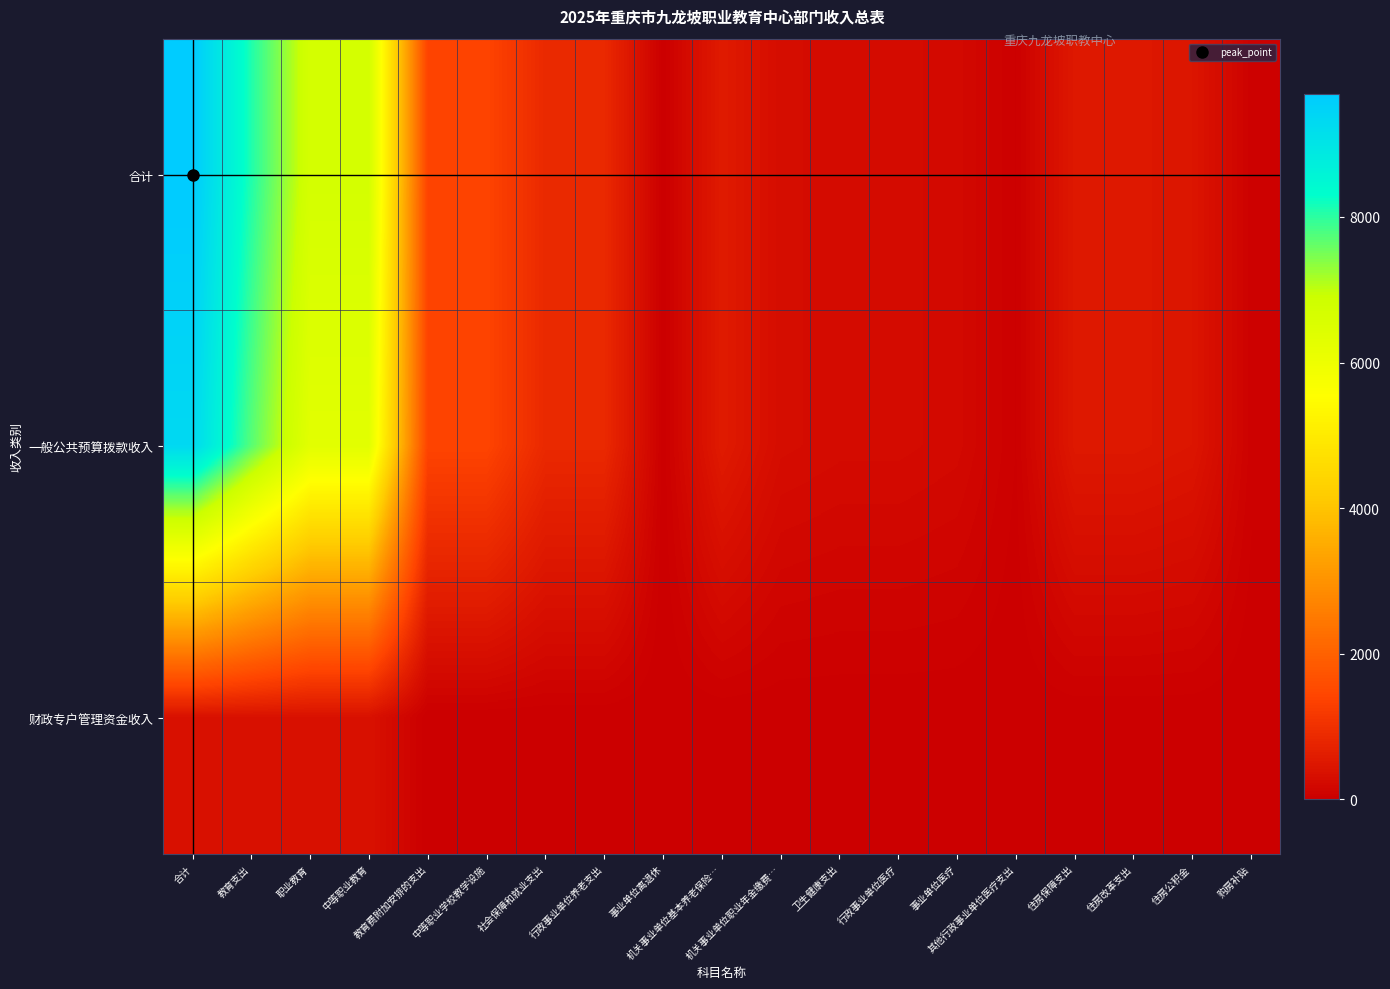

Reading right to left, transcribe all the data shown in this chart.

合计: 购房补贴=55.1	住房公积金=454.1	住房改革支出=509.2	住房保障支出=509.2	其他行政事业单位医疗支出=36.3	事业单位医疗=205.9	行政事业单位医疗=242.2	卫生健康支出=242.2	机关事业单位职业年金缴费…=279.1	机关事业单位基本养老保险…=558.1	事业单位离退休=12.6	行政事业单位养老支出=849.8	社会保障和就业支出=849.8	中等职业学校教学设施=1400.0	教育费附加安排的支出=1400.0	中等职业教育=6695.3	职业教育=6695.3	教育支出=8095.3	合计=9696.4
一般公共预算拨款收入: 购房补贴=55.1	住房公积金=454.1	住房改革支出=509.2	住房保障支出=509.2	其他行政事业单位医疗支出=36.3	事业单位医疗=205.9	行政事业单位医疗=242.2	卫生健康支出=242.2	机关事业单位职业年金缴费…=279.1	机关事业单位基本养老保险…=558.1	事业单位离退休=12.6	行政事业单位养老支出=849.8	社会保障和就业支出=849.8	中等职业学校教学设施=1400.0	教育费附加安排的支出=1400.0	中等职业教育=6317.0	职业教育=6317.0	教育支出=7717.0	合计=9318.1
财政专户管理资金收入: 购房补贴=0.0	住房公积金=0.0	住房改革支出=0.0	住房保障支出=0.0	其他行政事业单位医疗支出=0.0	事业单位医疗=0.0	行政事业单位医疗=0.0	卫生健康支出=0.0	机关事业单位职业年金缴费…=0.0	机关事业单位基本养老保险…=0.0	事业单位离退休=0.0	行政事业单位养老支出=0.0	社会保障和就业支出=0.0	中等职业学校教学设施=0.0	教育费附加安排的支出=0.0	中等职业教育=378.3	职业教育=378.3	教育支出=378.3	合计=378.3